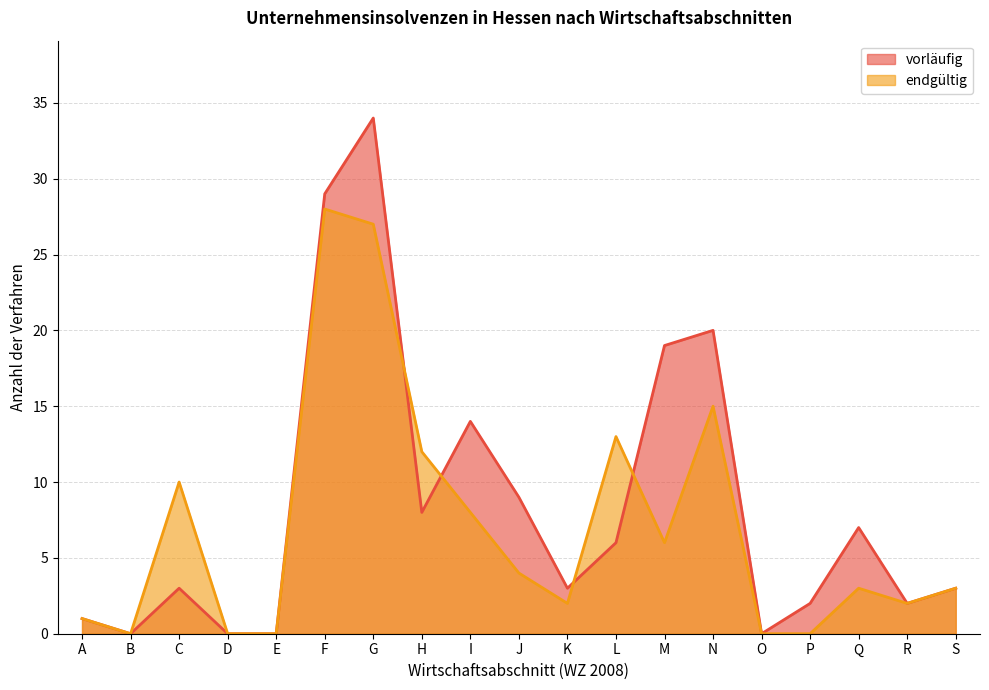

How many series are shown in this chart?

2